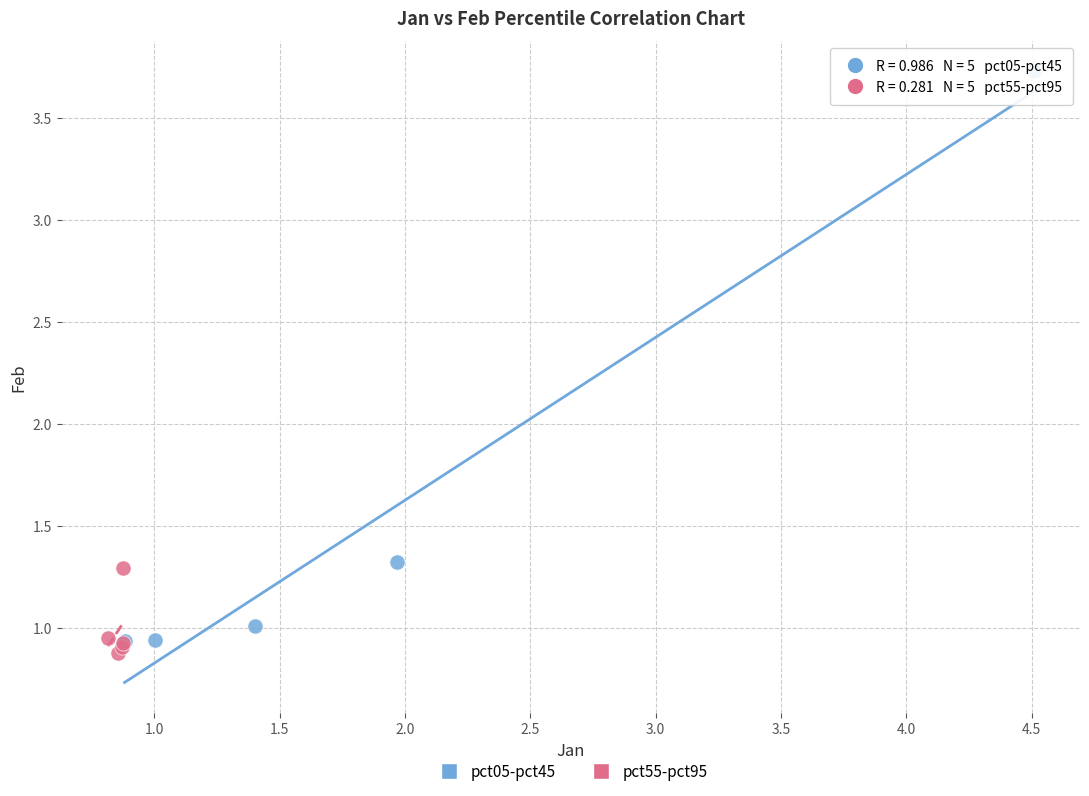

Which series has the widest spread of Y values?

pct05-pct45